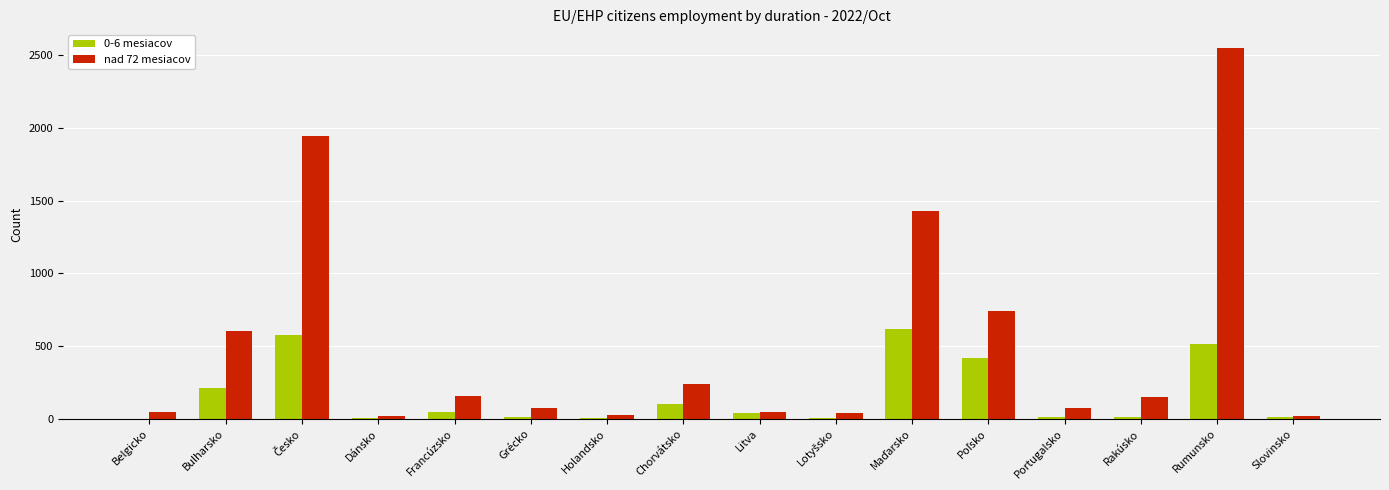

How many groups of bars are there?

16